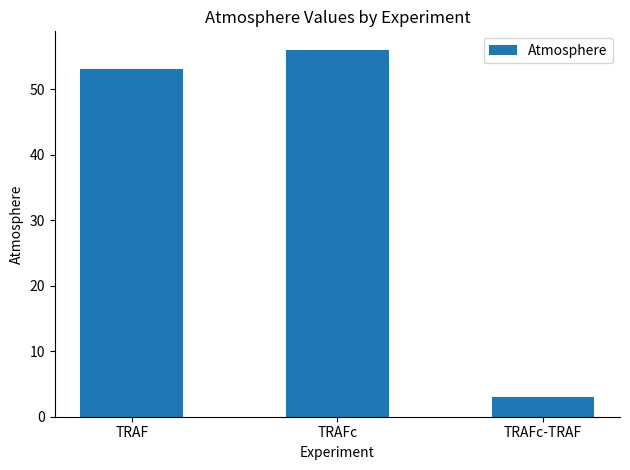

At which label is the value closest to 29?

TRAF